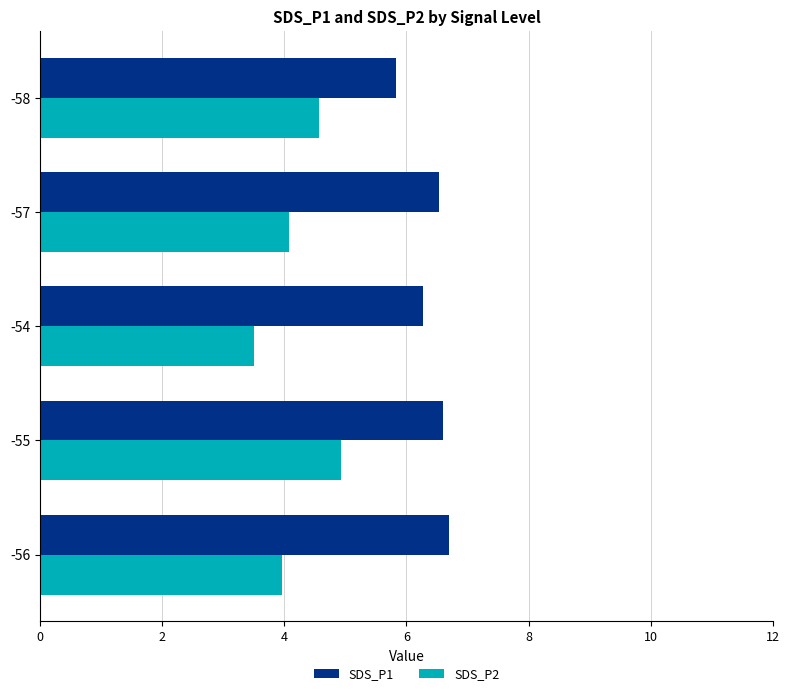

List the series in order of their overall mean, highest first.

SDS_P1, SDS_P2